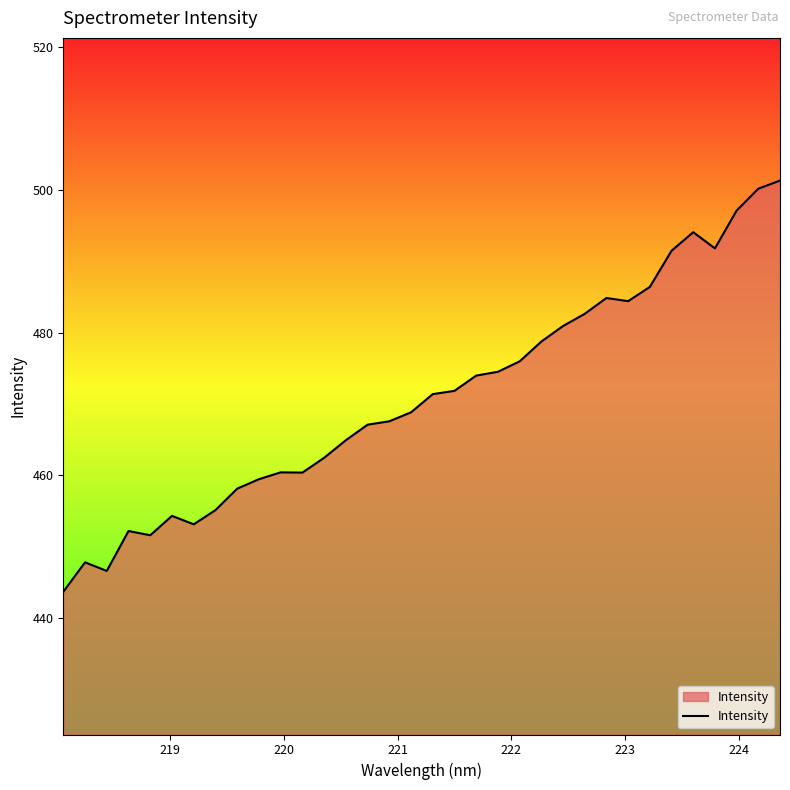

What is the maximum value shown in the chart?

501.3